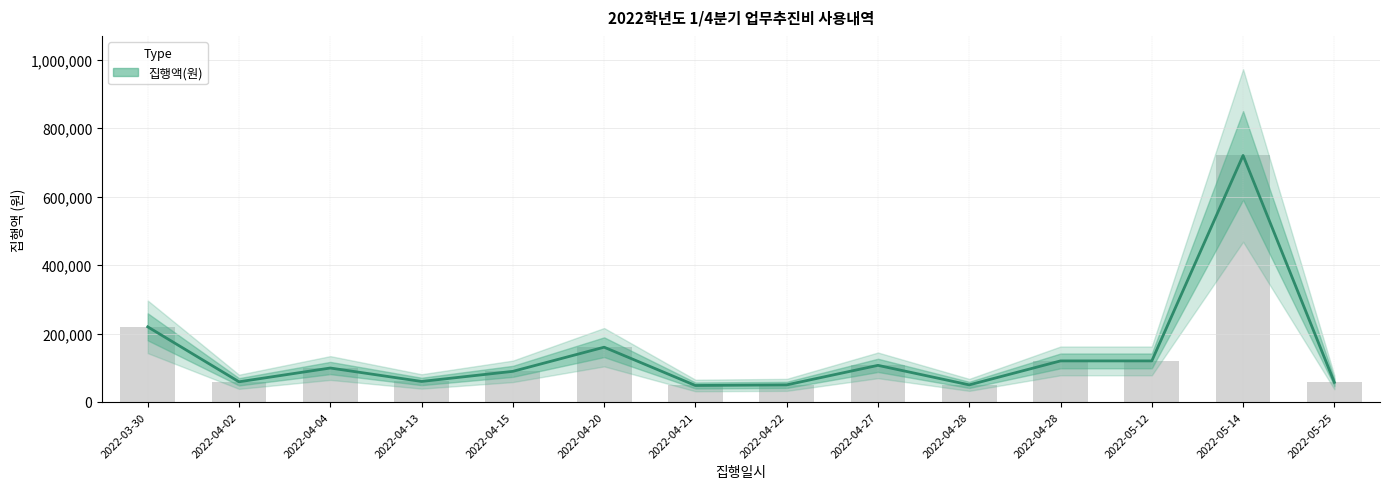

List the labels in order of value, smallest first.

2022-04-21, 2022-04-22, 2022-04-28, 2022-05-25, 2022-04-02, 2022-04-13, 2022-04-15, 2022-04-04, 2022-04-27, 2022-04-28, 2022-05-12, 2022-04-20, 2022-03-30, 2022-05-14